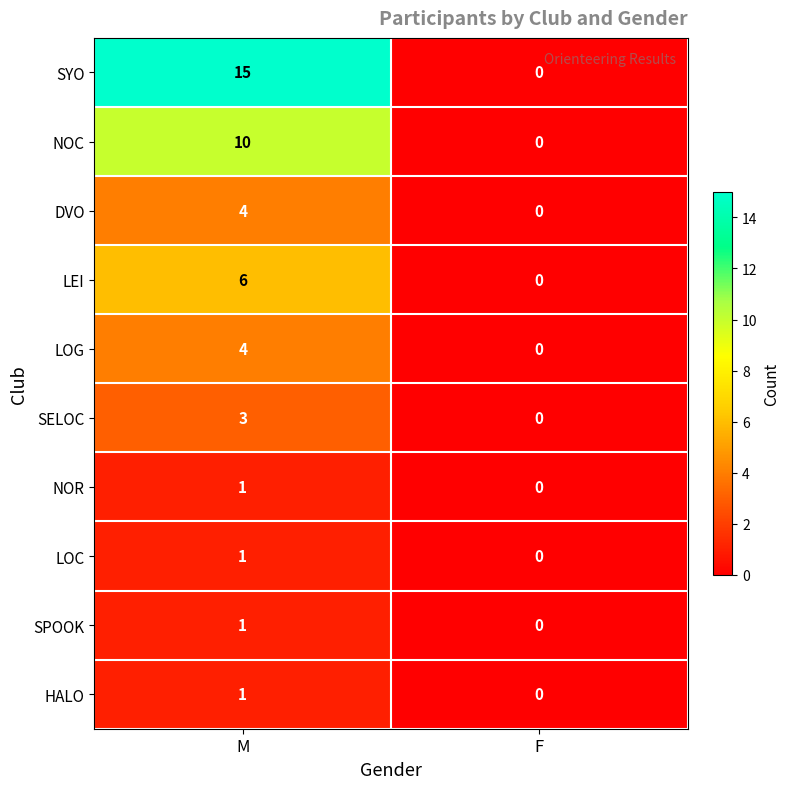

Is it true that LEI equals 6 at M?

True